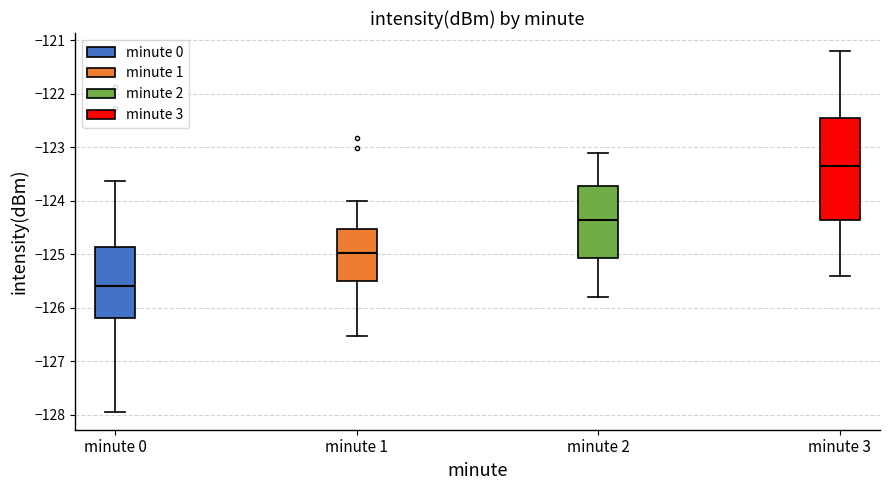

Reading left to right, transcribe this box plot: for each box, give where its median line is, the range the box spans, and where its two whiskers end, as read against the y-axis. The values are not printed on the chart, so give them approximately, as read against the axis.

minute 0: median -125.6, box -126.2 to -124.9, whiskers -127.9 to -123.6
minute 1: median -125.0, box -125.5 to -124.5, whiskers -126.5 to -124.0
minute 2: median -124.3, box -125.1 to -123.7, whiskers -125.8 to -123.1
minute 3: median -123.3, box -124.3 to -122.4, whiskers -125.4 to -121.2